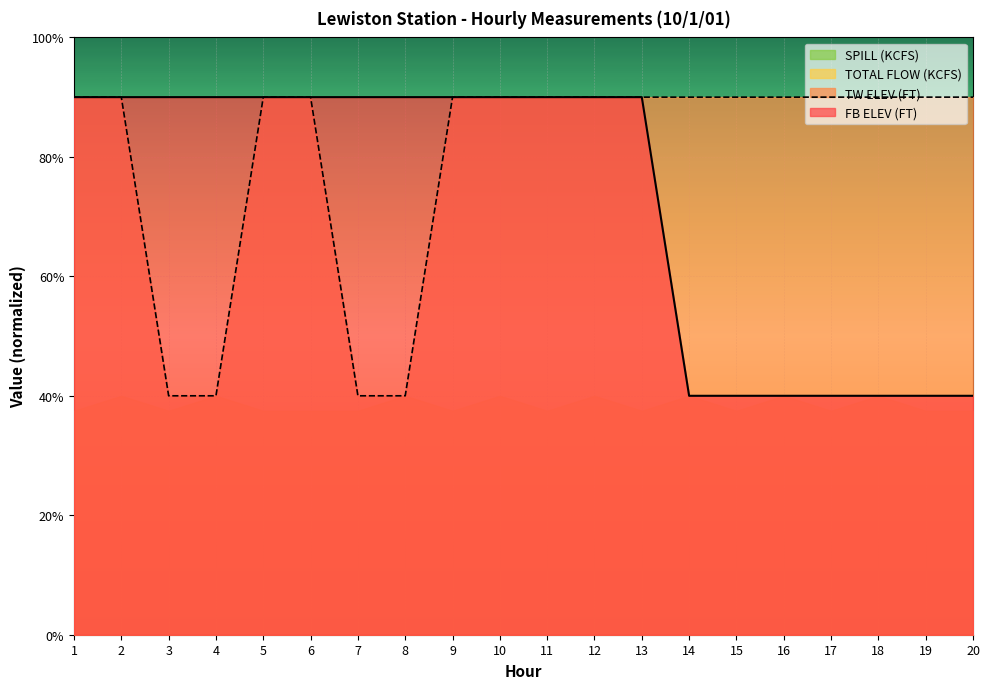

Is it true that FB ELEV equals 40.0 at 20?

True